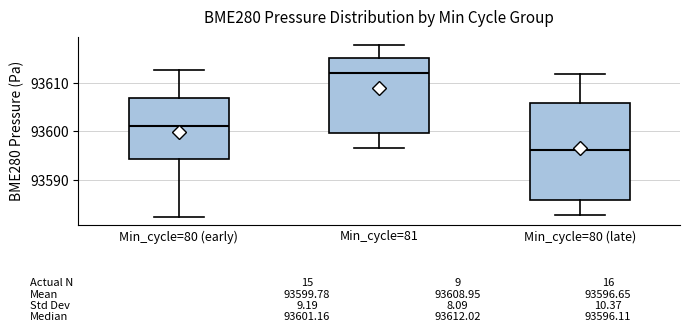

Which box has the lowest median line?

Min_cycle=80 (late)